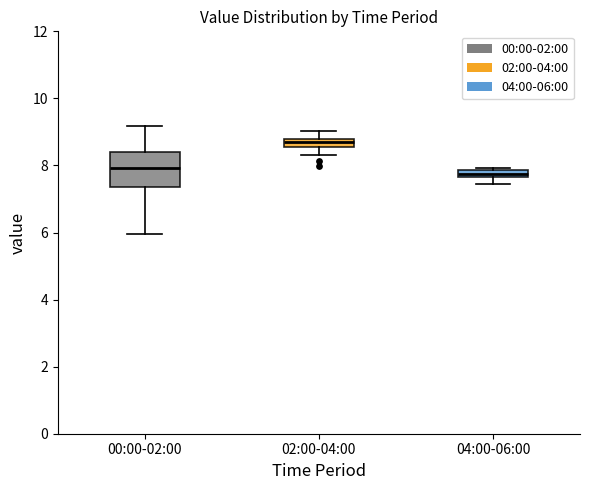

Where is the upper edge of the box for 02:00-04:00 on the y-axis? The values are not printed on the chart, so give them approximately, as read against the axis.

8.8